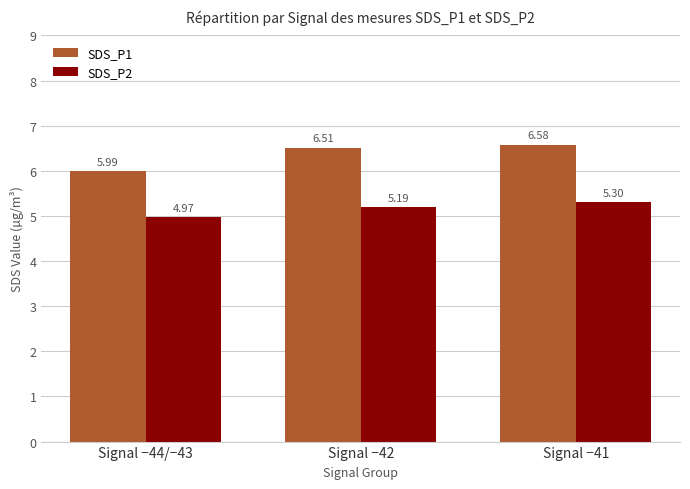

True or false: SDS_P1 has a value of 6.6 at Signal −41.

True